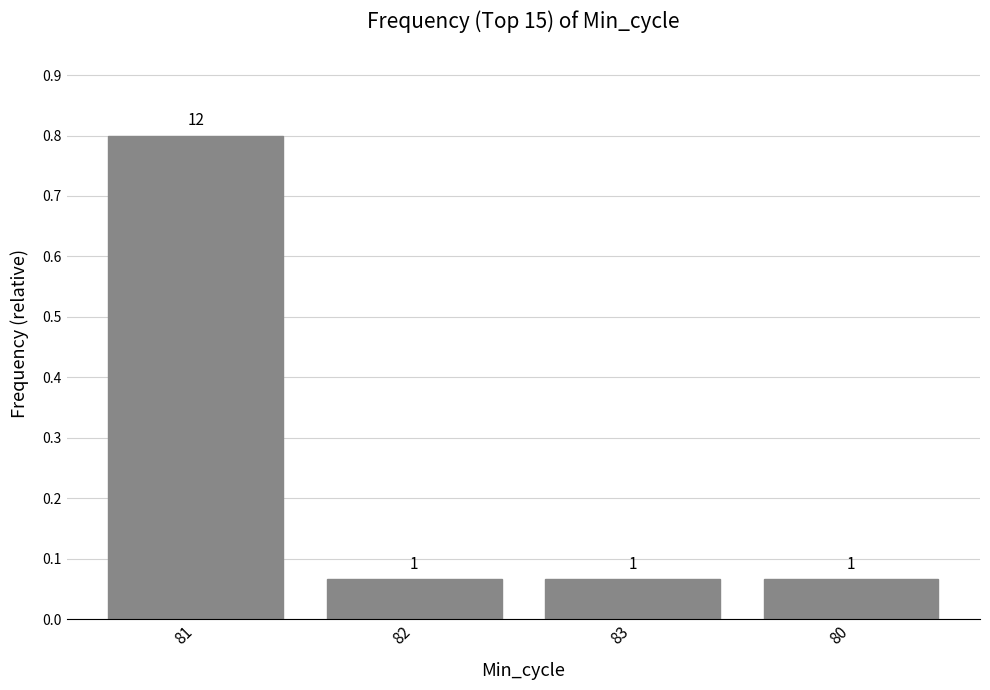

What is the difference between the maximum and minimum values?

0.7